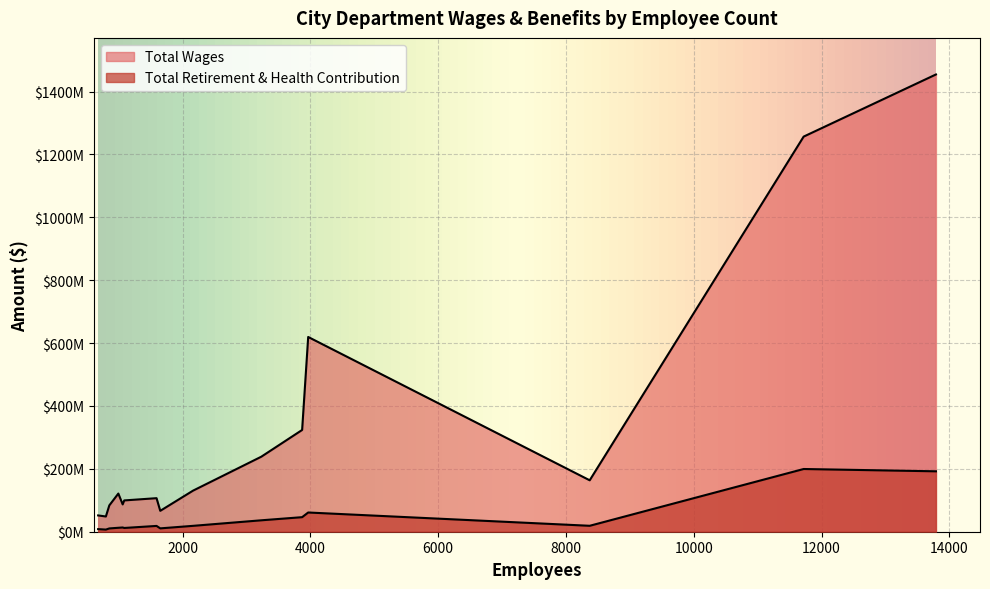

List the labels in order of Total Wages value, largest first.

13789, 11719, 3966, 3871, 3232, 8371, 2164, 995, 1593, 1088, 1063, 854, 1651, 679, 800